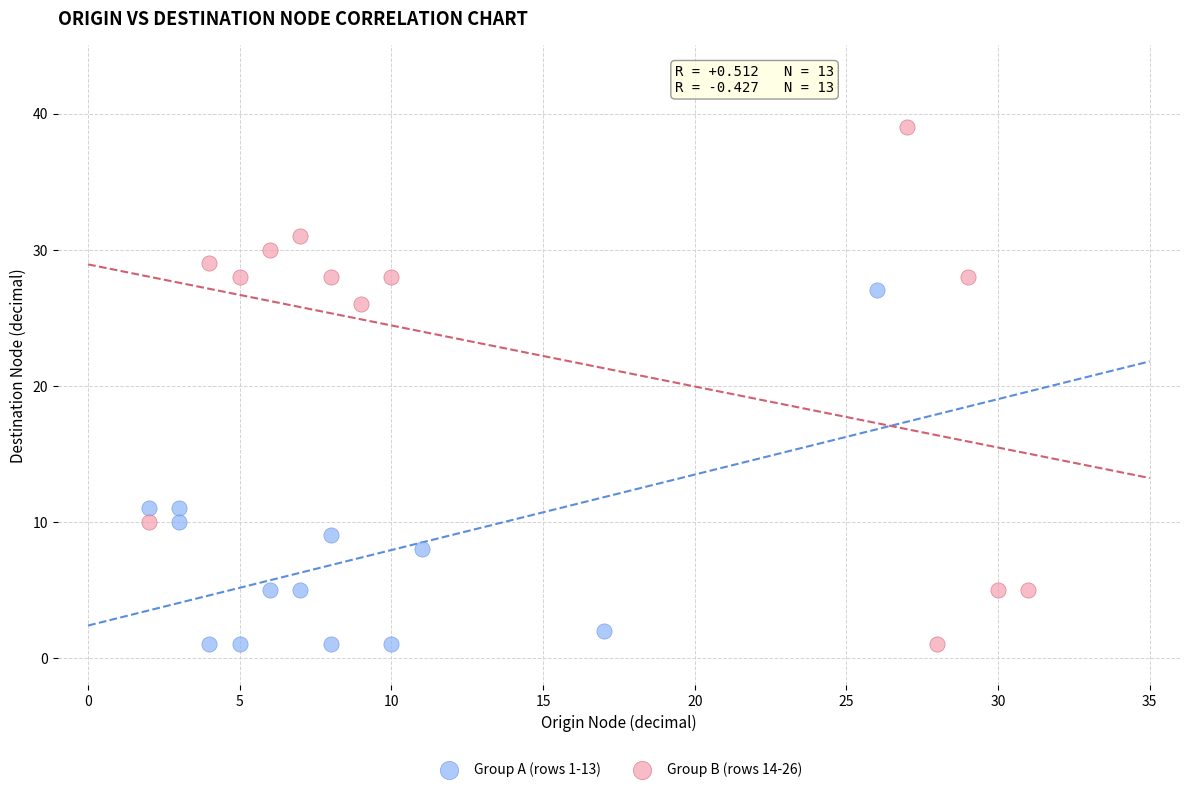

Which series reaches the maximum Y coordinate?

Group B (rows 14-26)